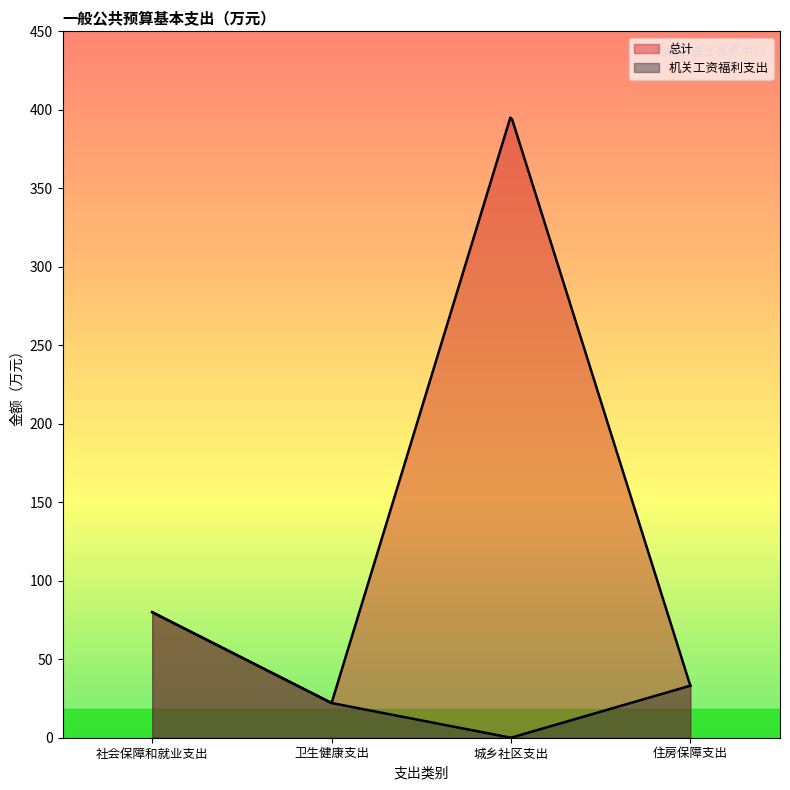

Count the number of categories in the chart.

300